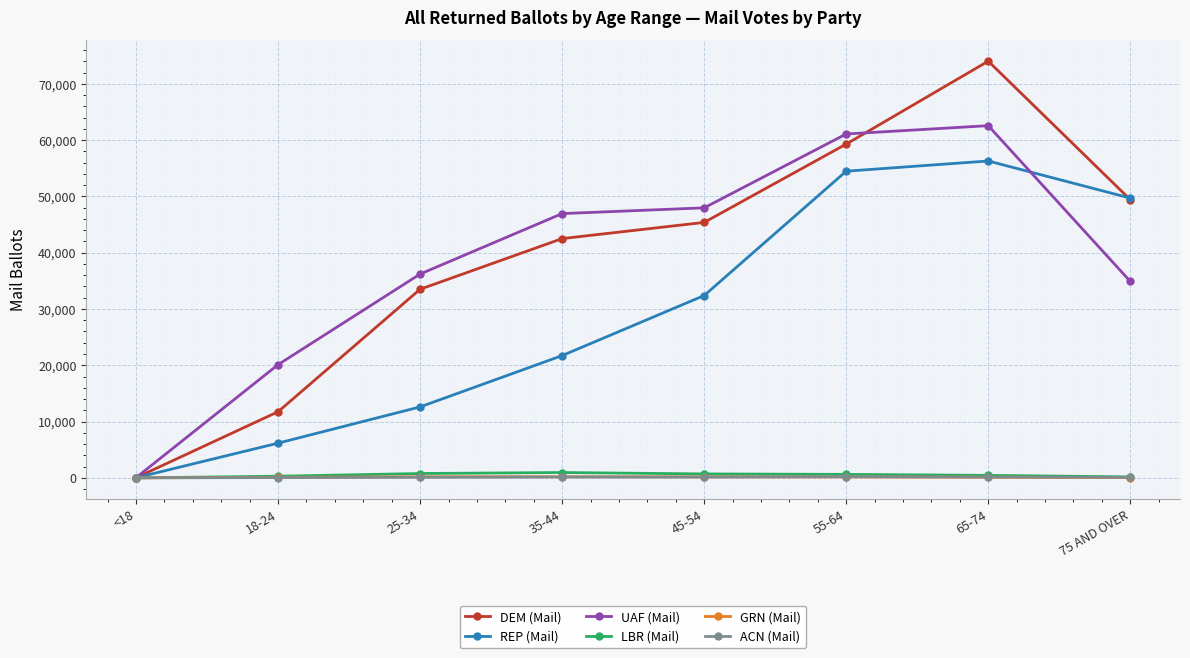

At which category is the sum across all series the highest?

65-74